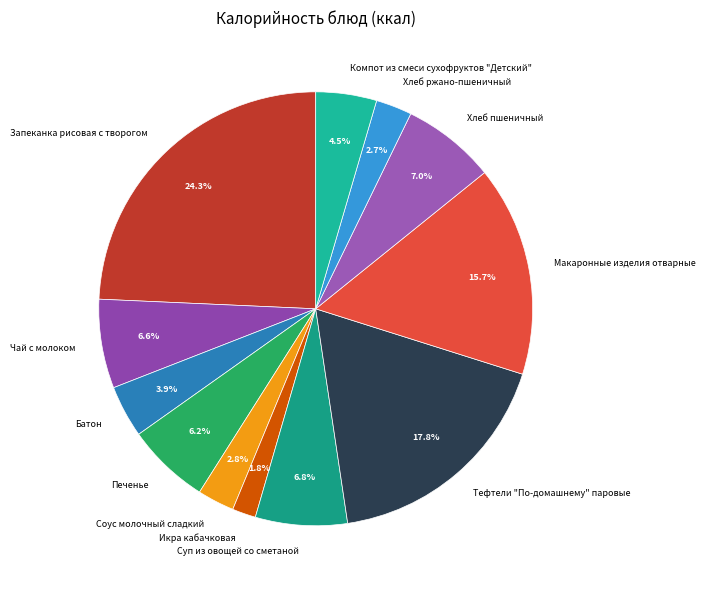

What is the ratio of the value at Печенье to the value at Чай с молоком?

0.9